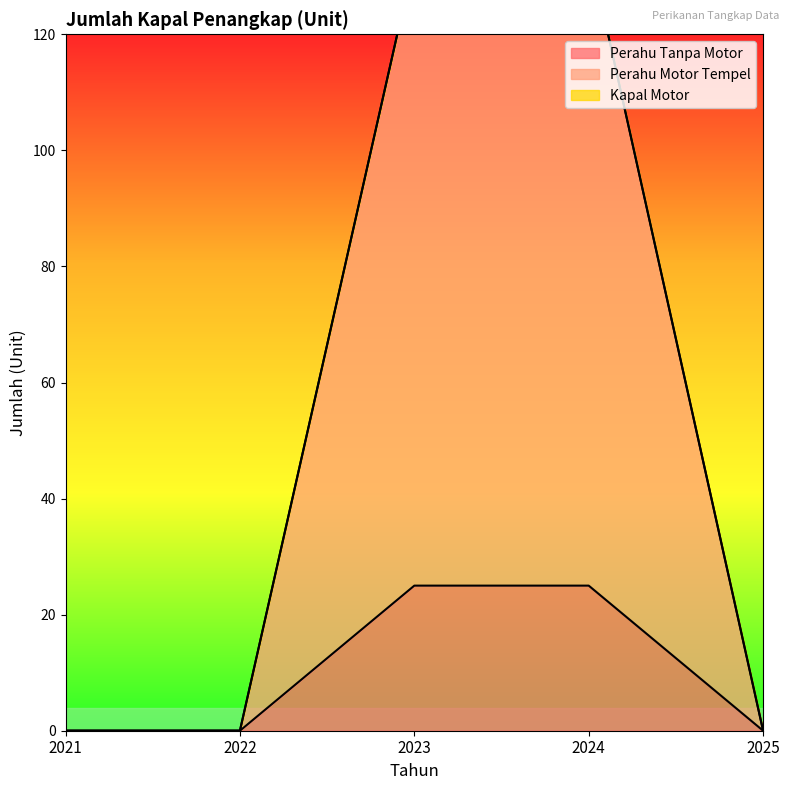

How many interior local peaks does the Perahu Motor Tempel series have?

1